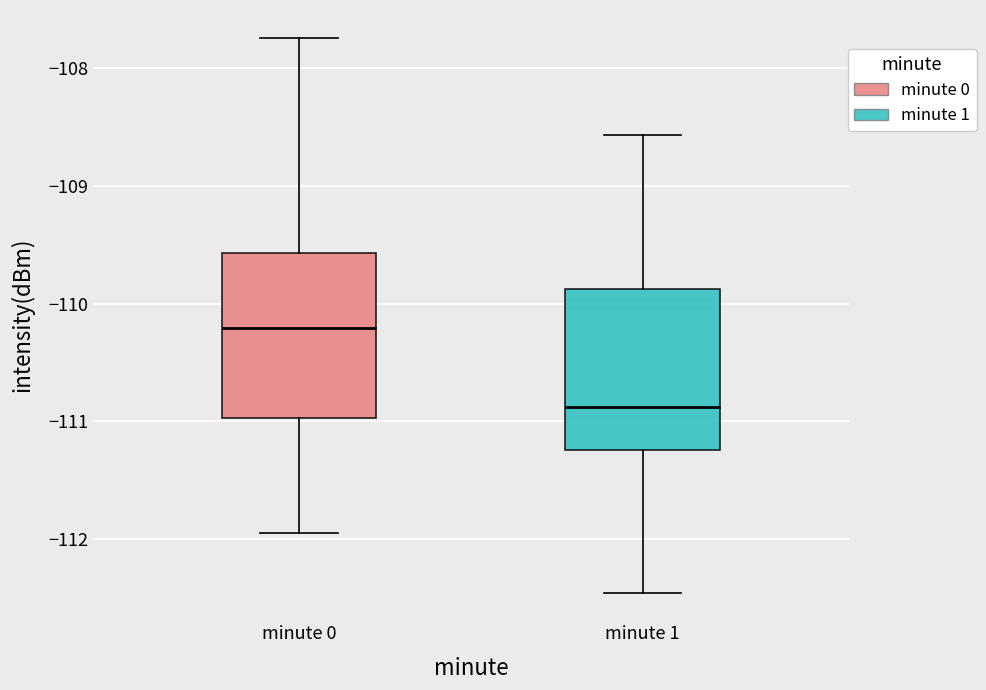

Reading left to right, read every box against the y-axis: the position of its median line, the range the box covers, and the ends of its whiskers. The values are not printed on the chart, so give them approximately, as read against the axis.

minute 0: median -110.2, box -111.0 to -109.6, whiskers -112.0 to -107.7
minute 1: median -110.9, box -111.2 to -109.9, whiskers -112.5 to -108.6